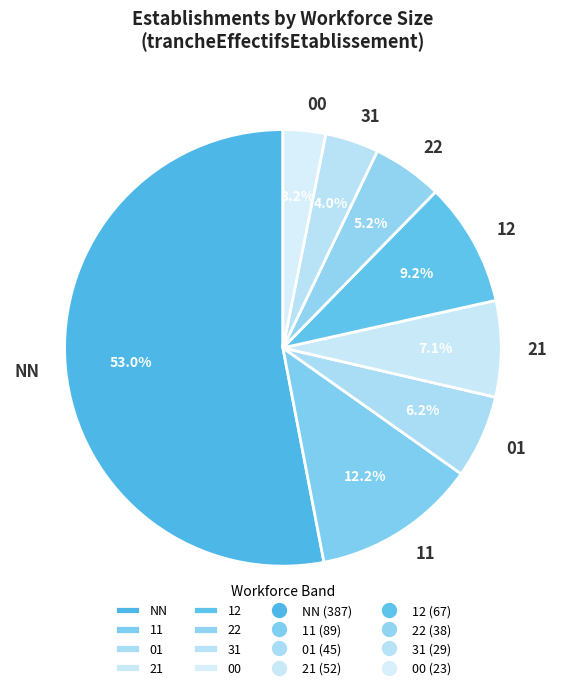

What percentage is the 22 slice, to the nearest percent?

5%